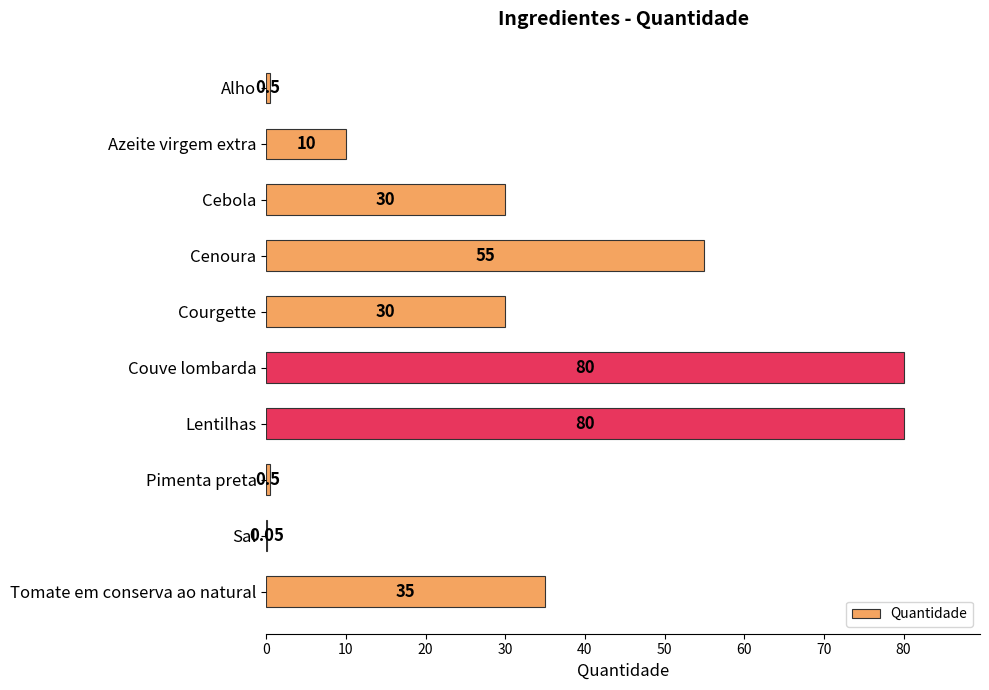

At which label is the value closest to 40?

Tomate em conserva ao natural